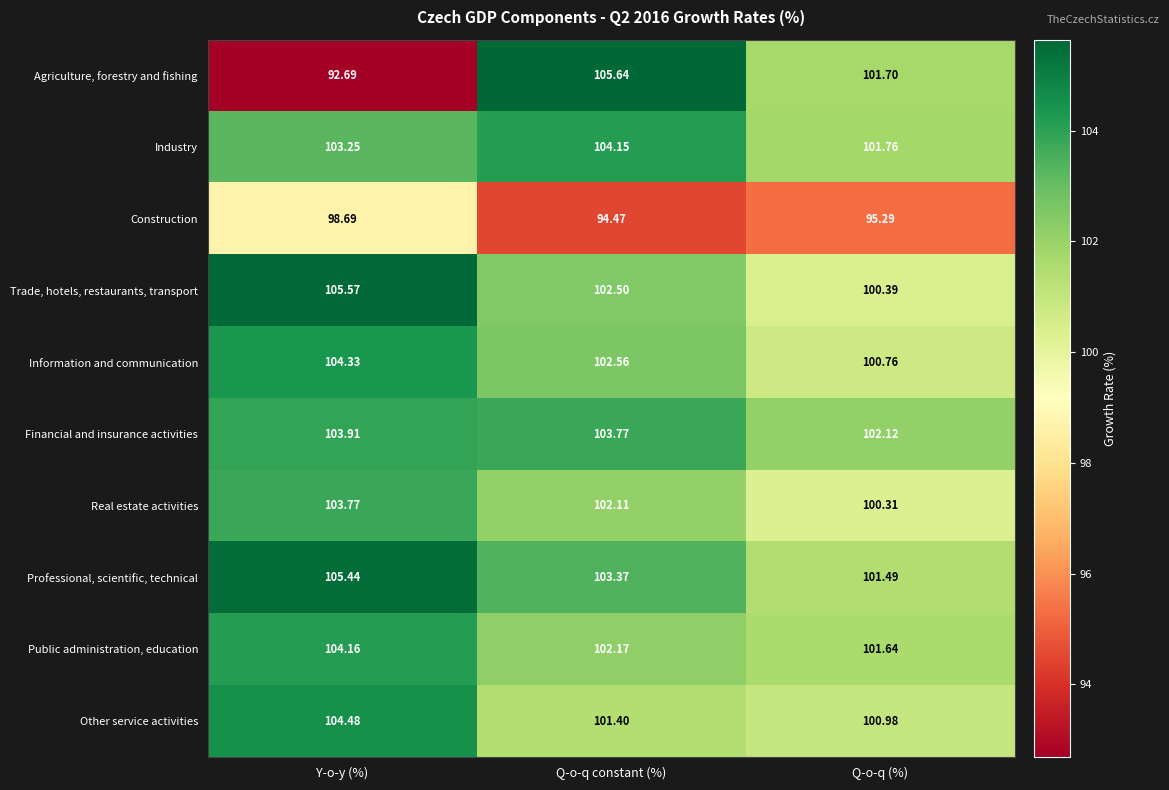

Which category has the highest value across all series?

Q-o-q constant (%)